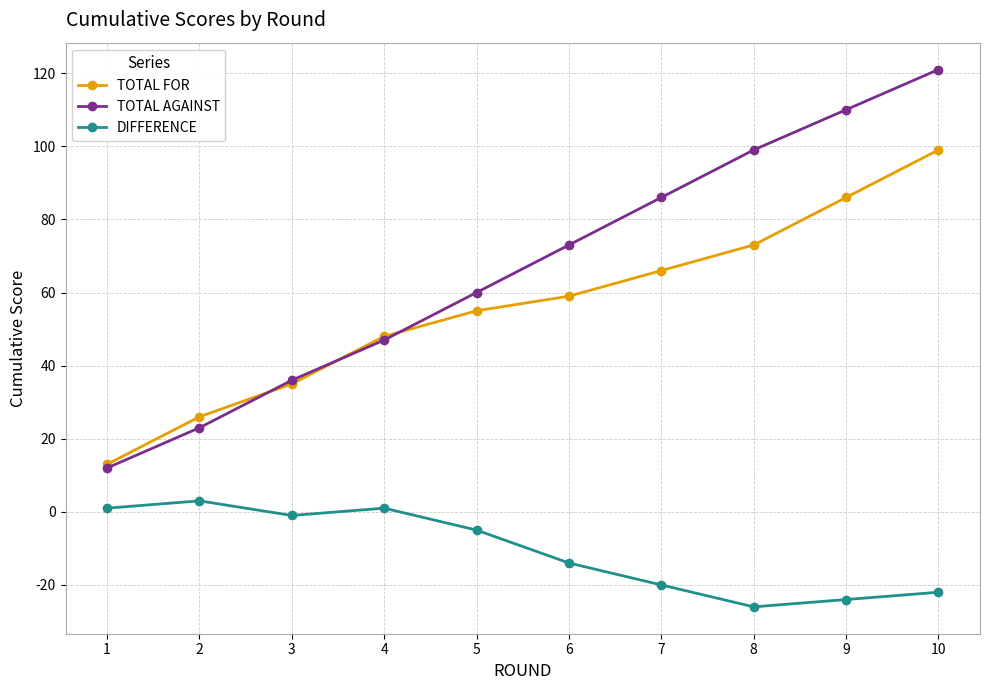

How many data points does each series have?

10